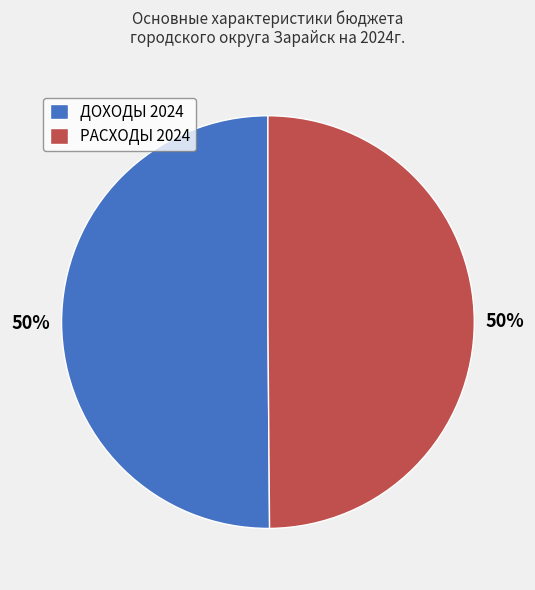

To the nearest percent, what percentage of the pie is ДОХОДЫ 2024?

50%